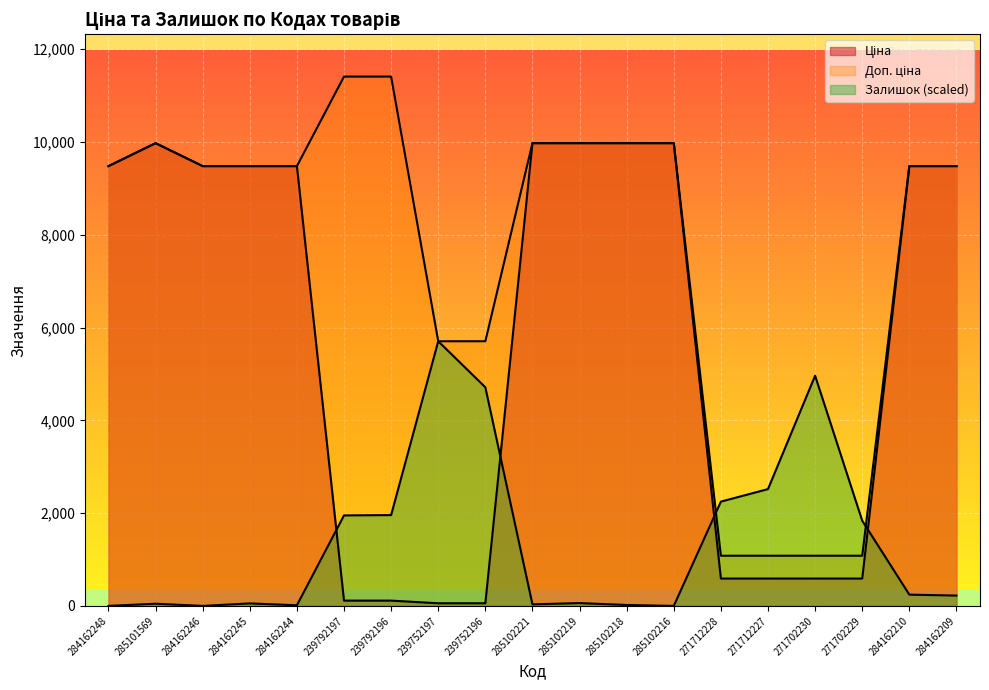

At 271712227, list the series in order from largest to smallest.

Залишок, Доп. ціна, Ціна